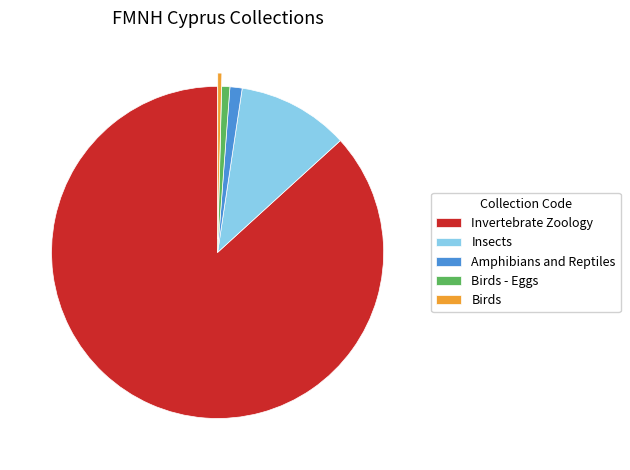

Combined, do Birds - Eggs and Insects account for over 50%?

No